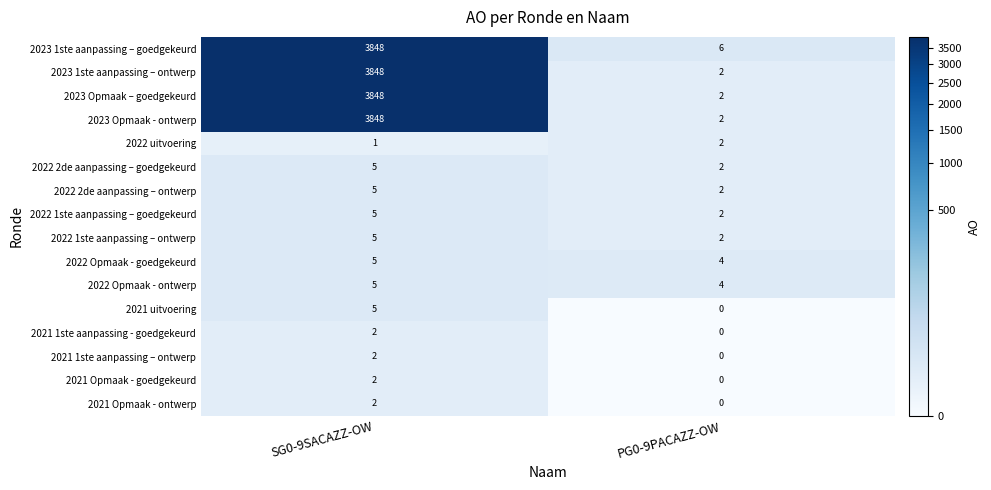

What is the sum of all 2023 Opmaak - ontwerp values?

3850